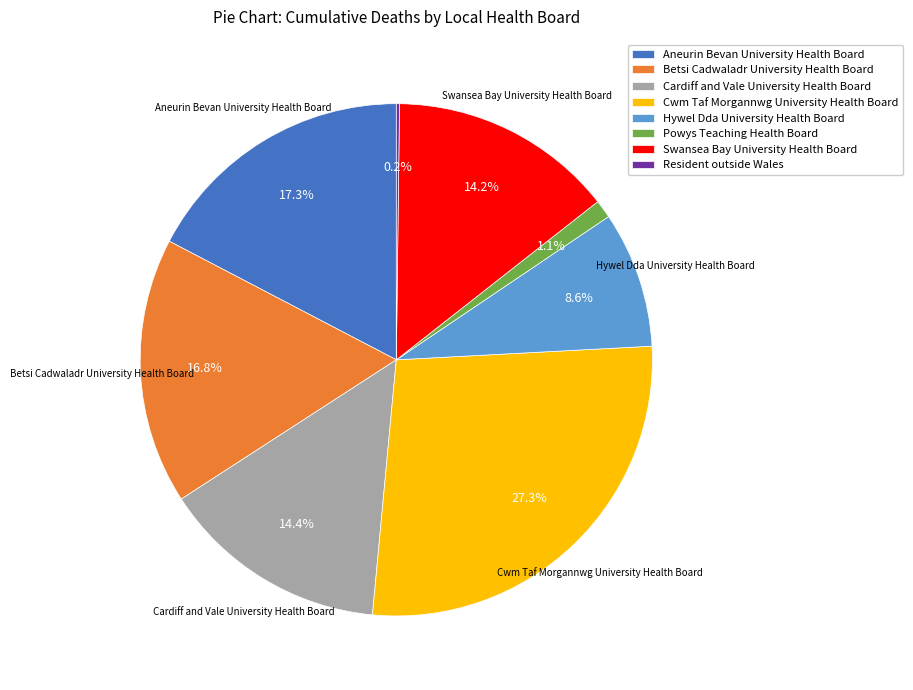

What is the largest slice in the pie chart?

Cwm Taf Morgannwg University Health Board